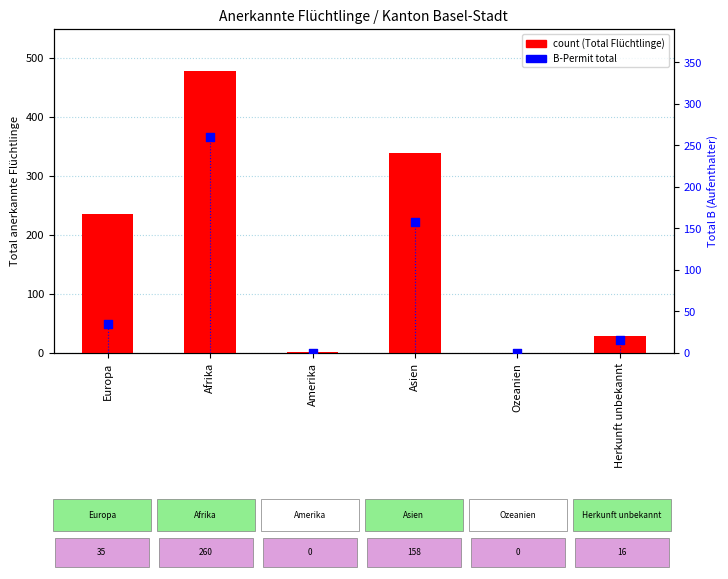

Which series reaches the minimum Y coordinate?

count